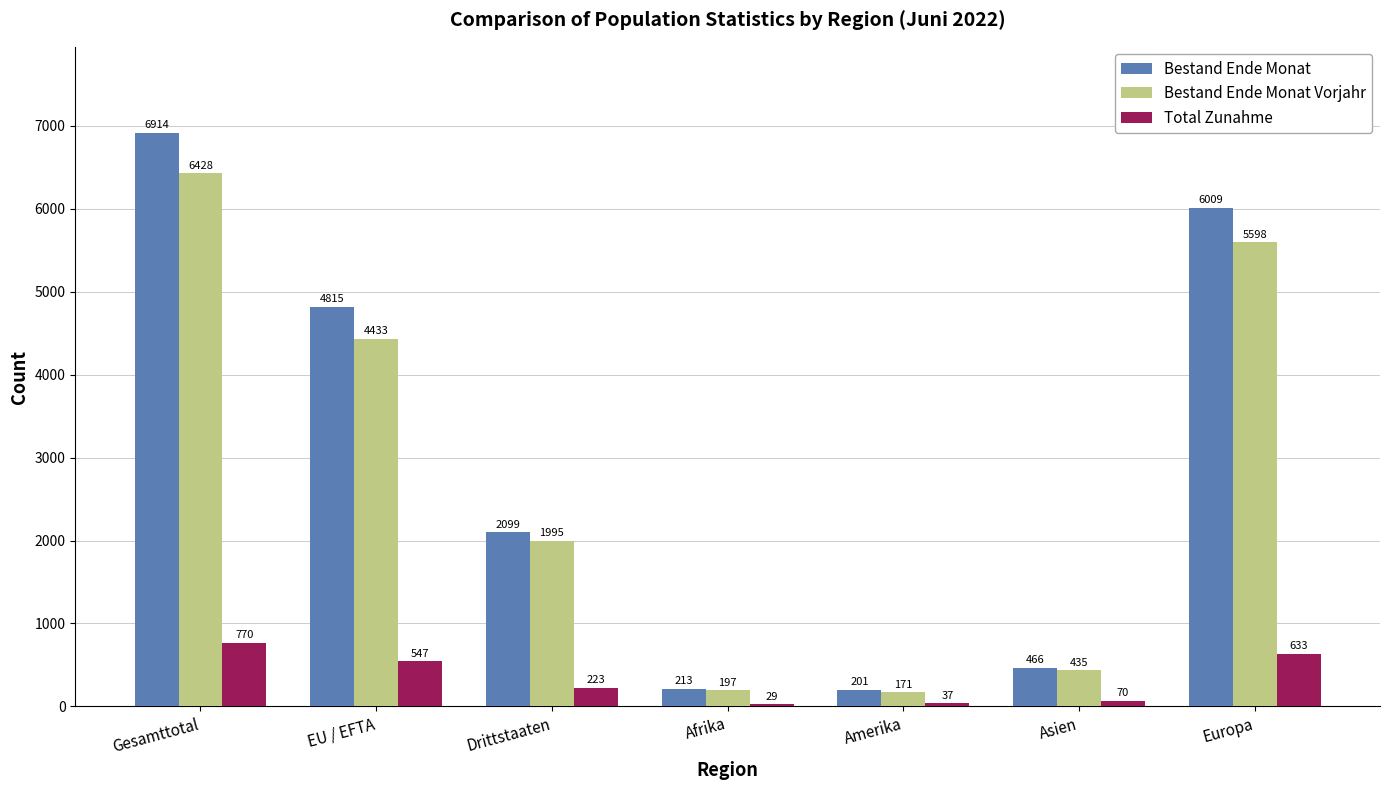

What is the sum of all Bestand Ende Monat values?

20717